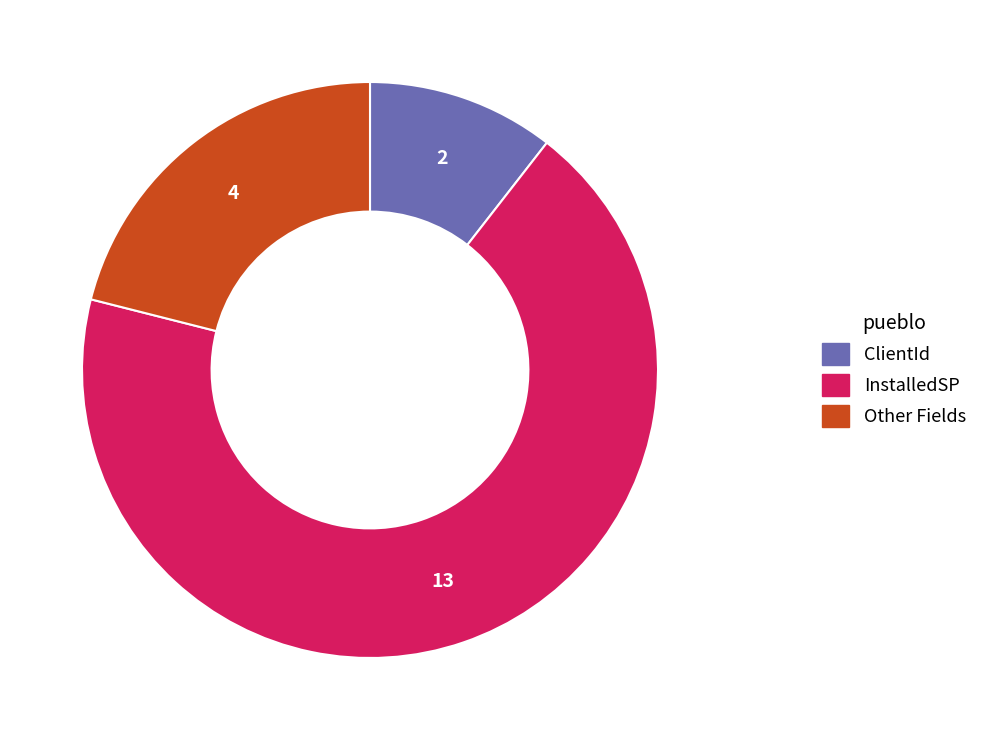

Count the number of slices in the pie.

3